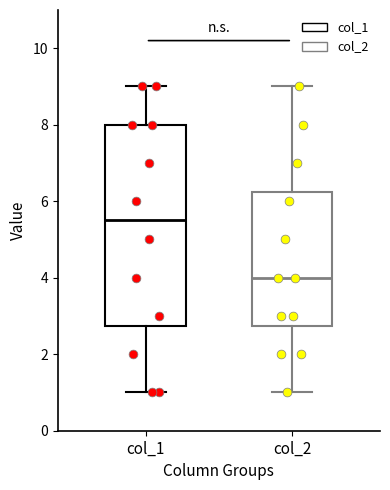

Where does the median line of the box for col_1 sit on the y-axis? The values are not printed on the chart, so give them approximately, as read against the axis.

5.6